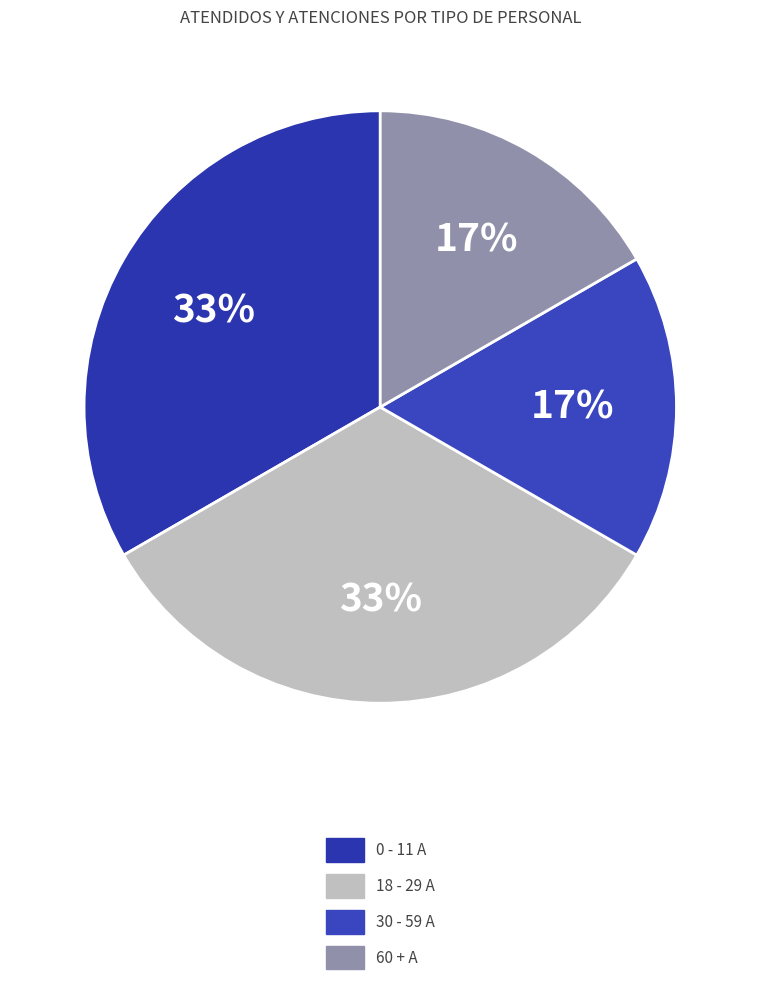

Count the number of slices in the pie.

4